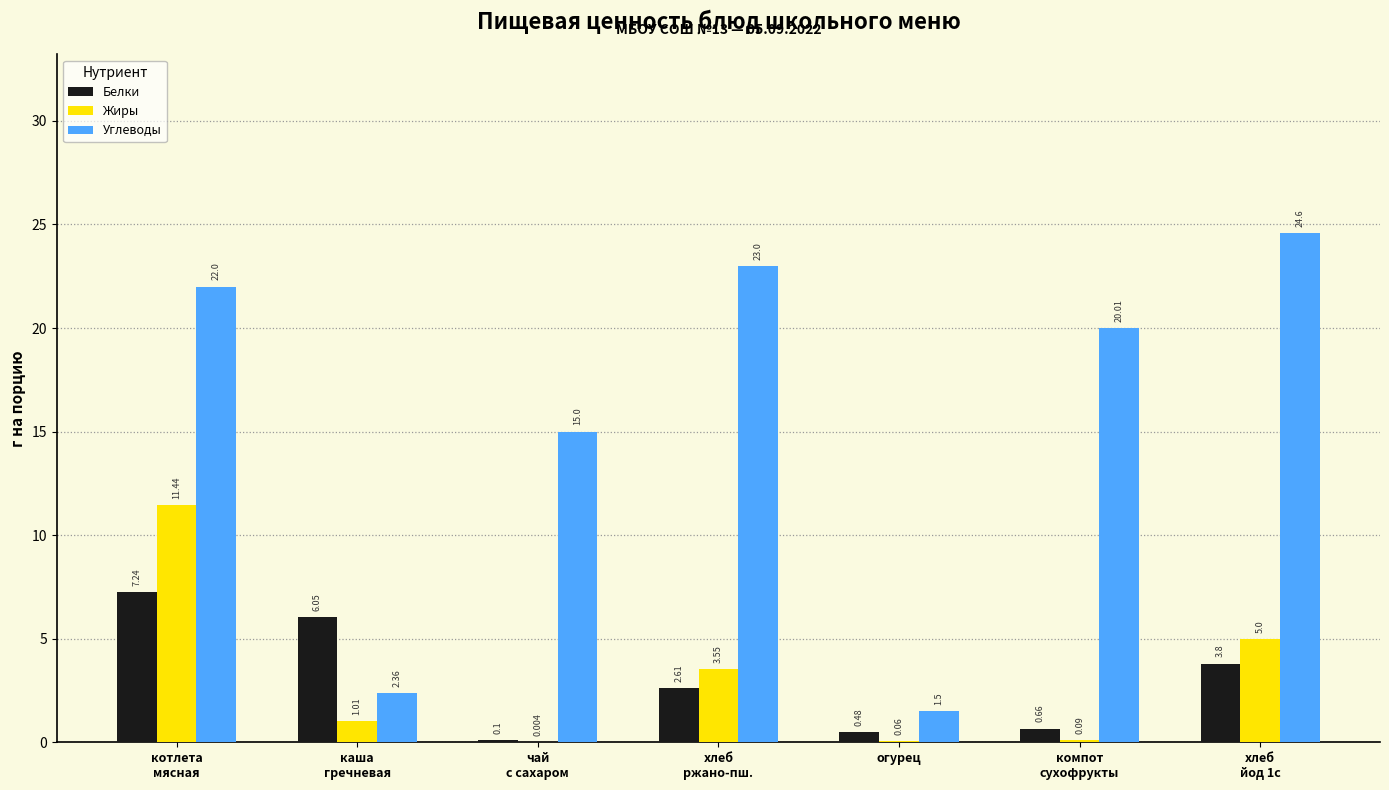

Which series has the largest total across all categories?

Углеводы